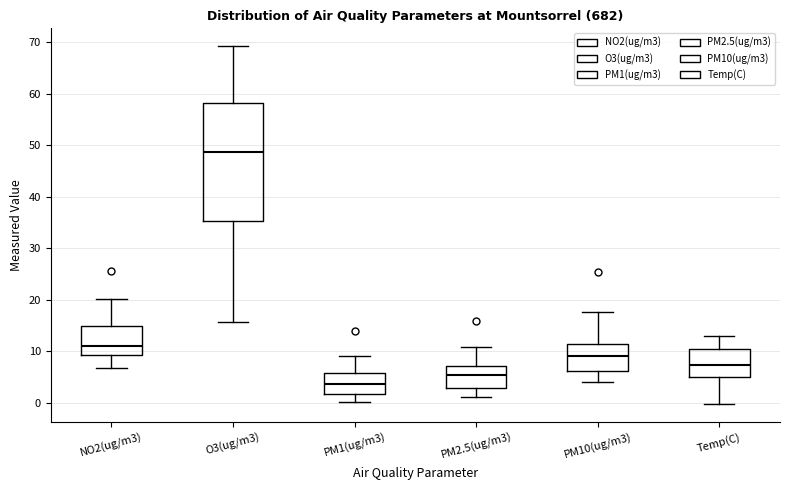

Reading left to right, transcribe this box plot: for each box, give where its median line is, the range the box spans, and where its two whiskers end, as read against the y-axis. The values are not printed on the chart, so give them approximately, as read against the axis.

NO2(ug/m3): median 11, box 9 to 15, whiskers 7 to 20
O3(ug/m3): median 49, box 35 to 58, whiskers 16 to 69
PM1(ug/m3): median 4, box 2 to 6, whiskers 0 to 9
PM2.5(ug/m3): median 5, box 3 to 7, whiskers 1 to 11
PM10(ug/m3): median 9, box 6 to 11, whiskers 4 to 18
Temp(C): median 7, box 5 to 10, whiskers 0 to 13